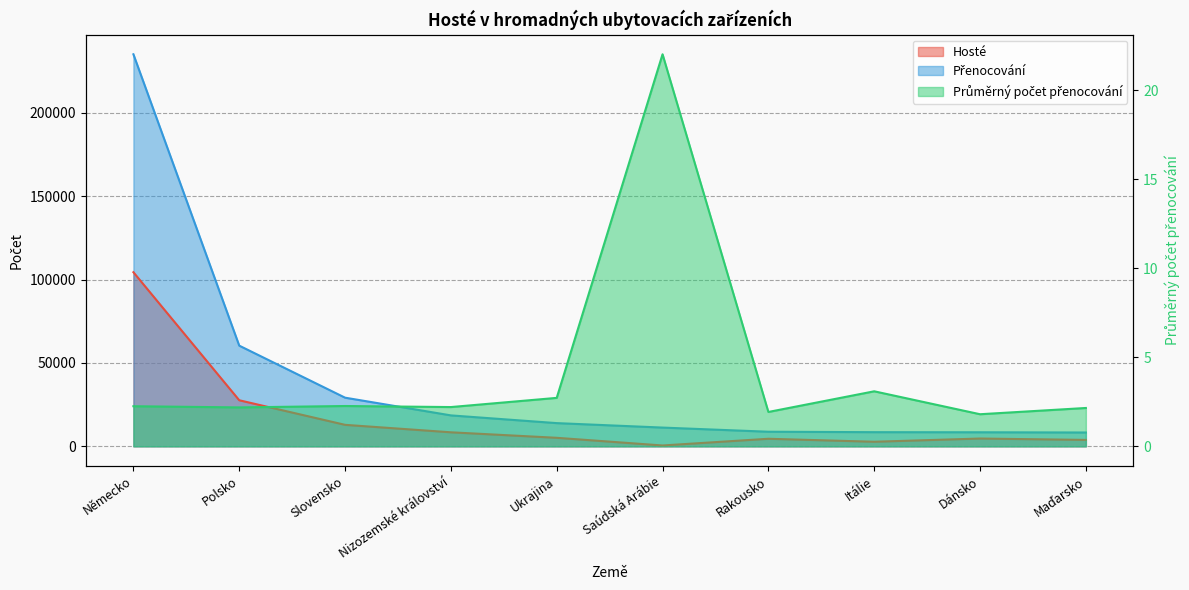

What is the lowest value of the Přenocování series?

8294.0